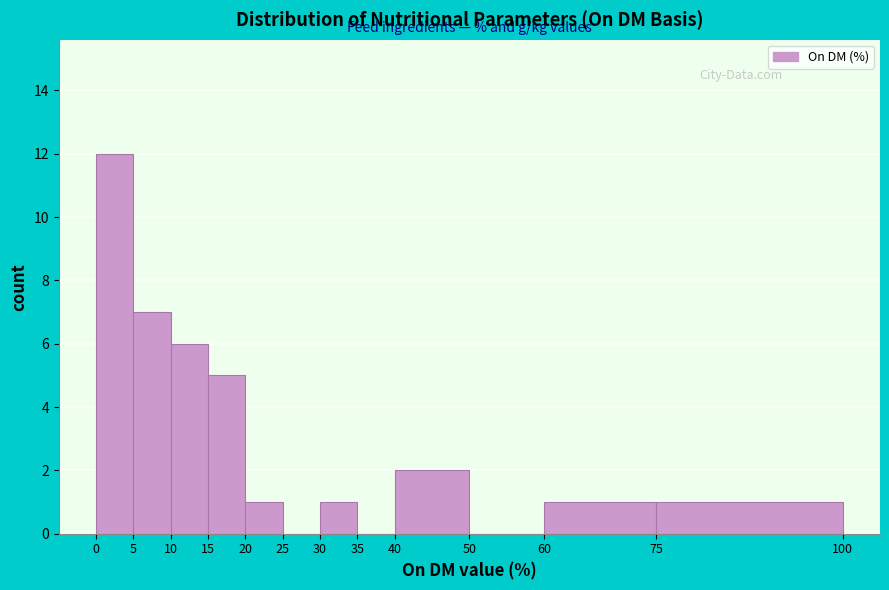

Reading left to right, transcribe this chart: for each bar, give the range it covers on the x-axis and its height. The values are not printed on the chart, so give them approximately, as read against the axis.

0 to 5: 12
5 to 10: 7
10 to 15: 6
15 to 20: 5
20 to 25: 1
25 to 30: 0
30 to 35: 1
35 to 40: 0
40 to 50: 2
50 to 60: 0
60 to 75: 1
75 to 100: 1